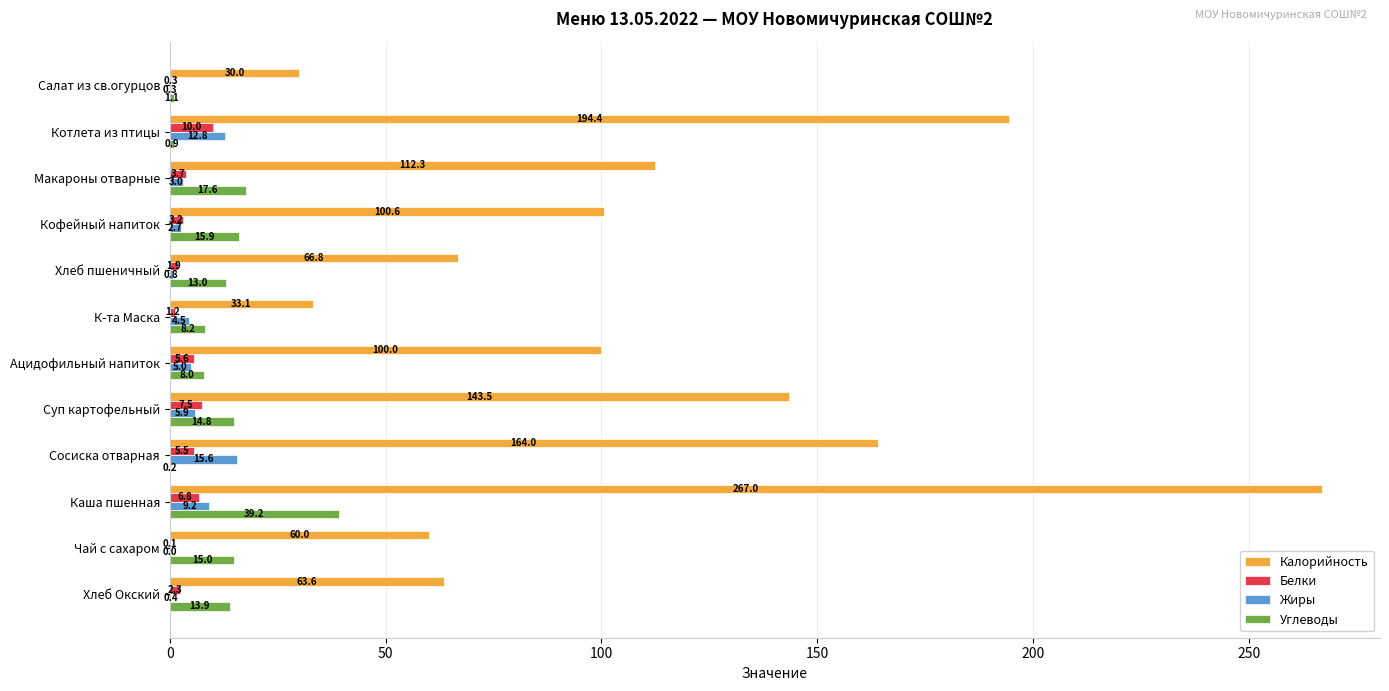

Between Котлета из птицы and Суп картофельный, which series saw the biggest shift?

Калорийность